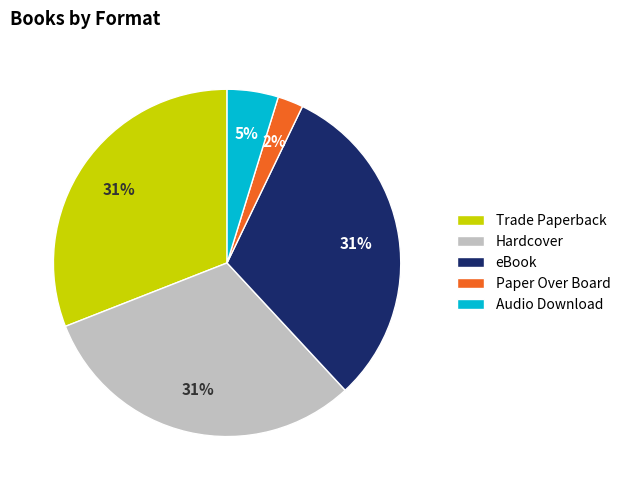

Count the number of slices in the pie.

5